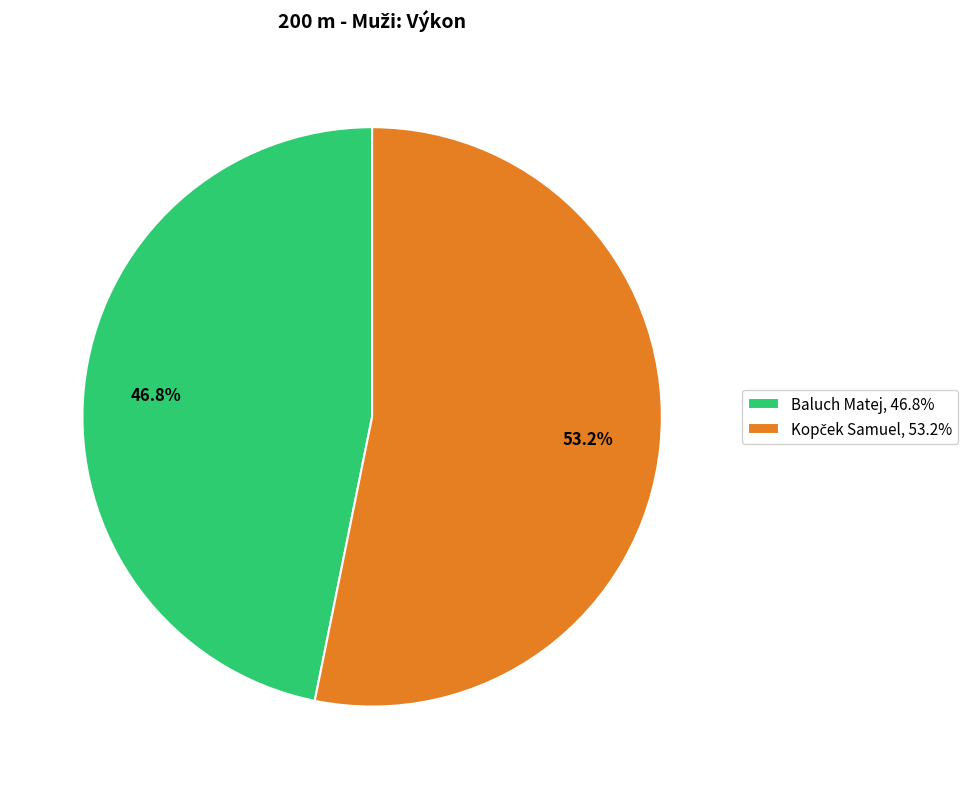

Is there a majority slice in this chart?

Yes